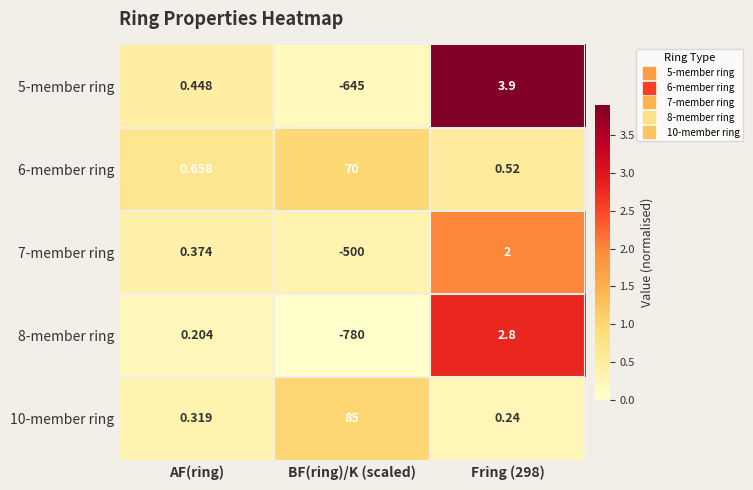

Where is 8-member ring nearest to the value -388?

AF(ring)